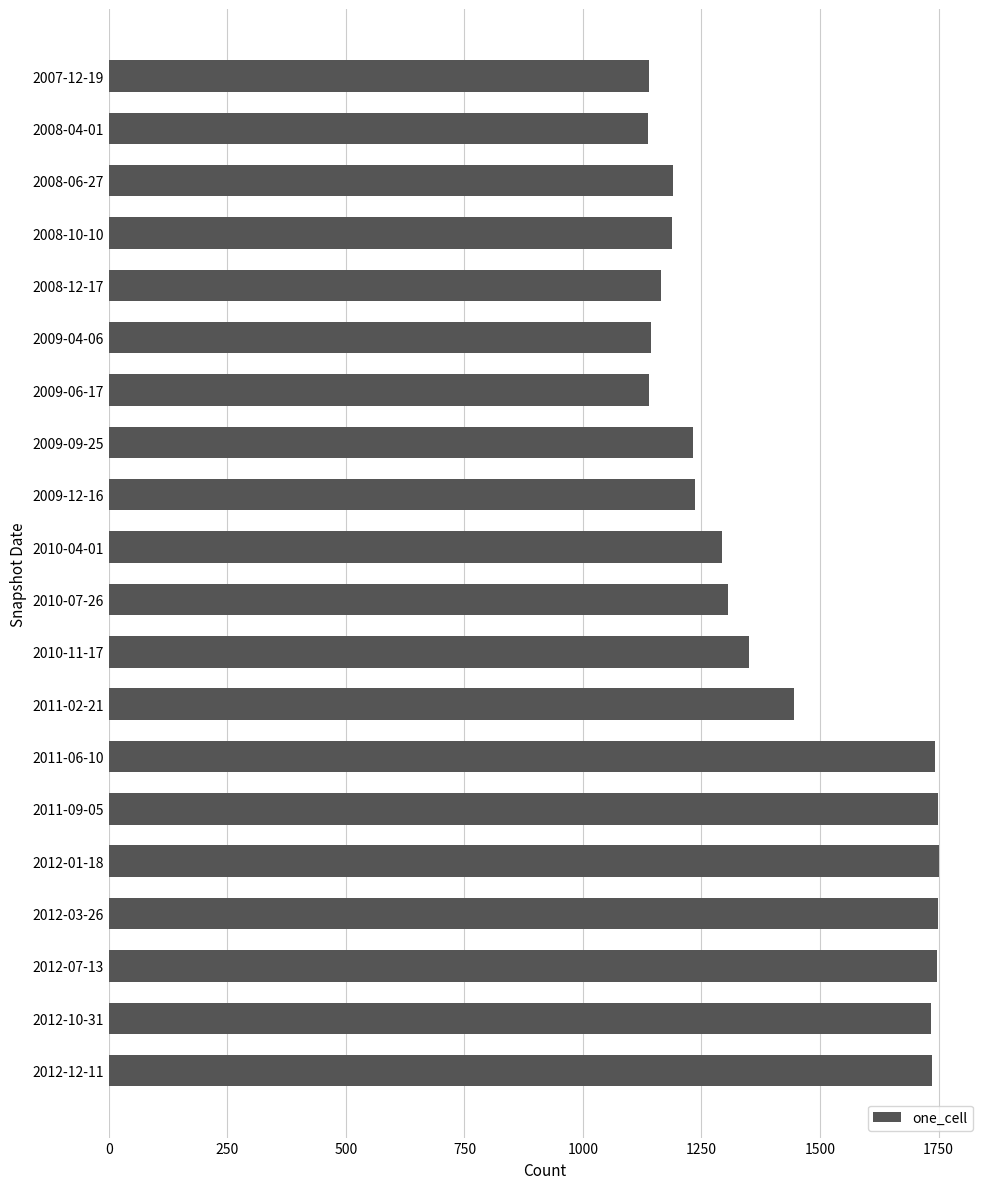

What is the label of the 10th bar from the bottom?

2010-07-26